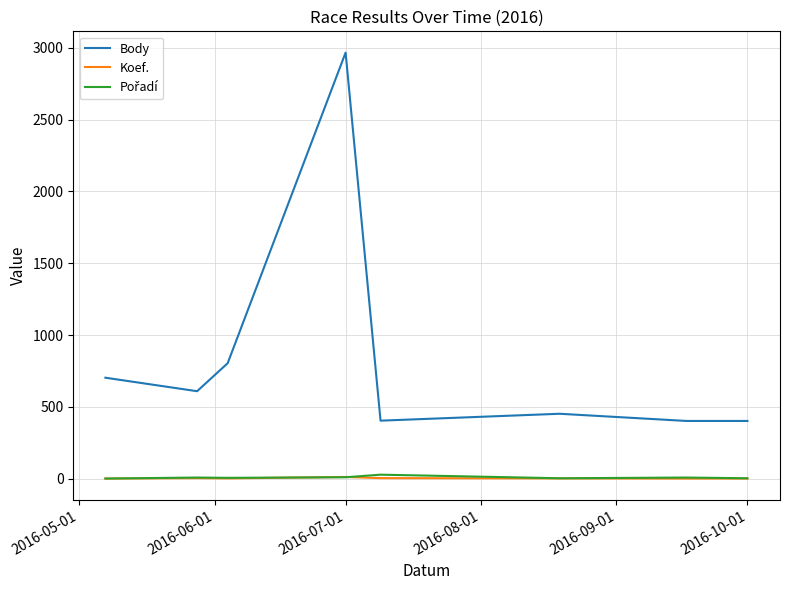

What is the maximum value for Body?

2966